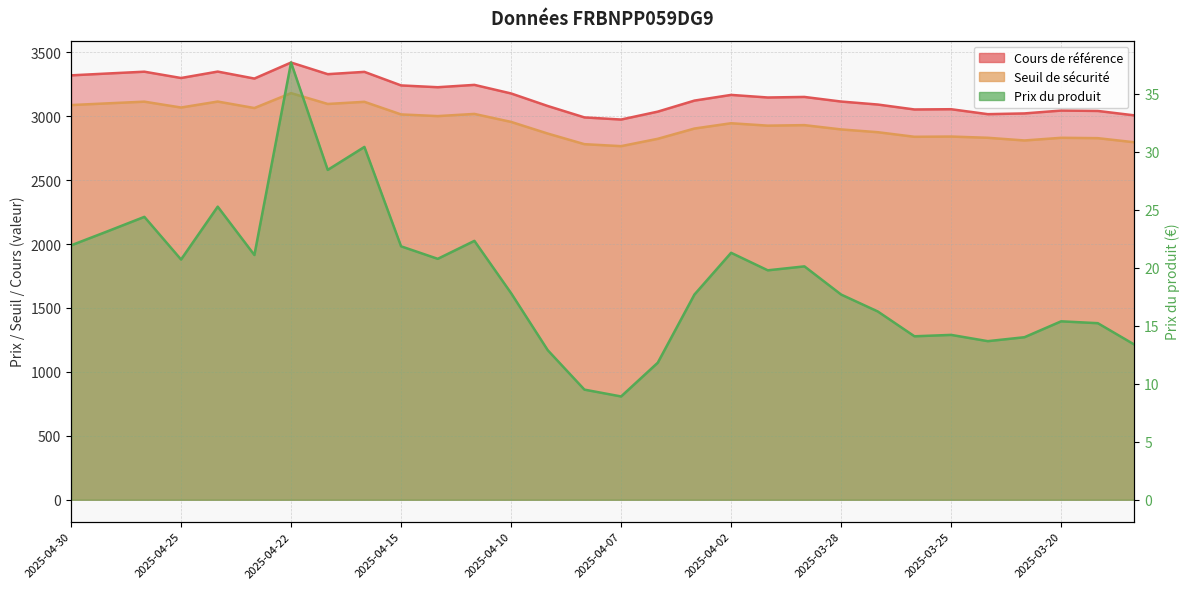

Count the number of categories in the chart.

30